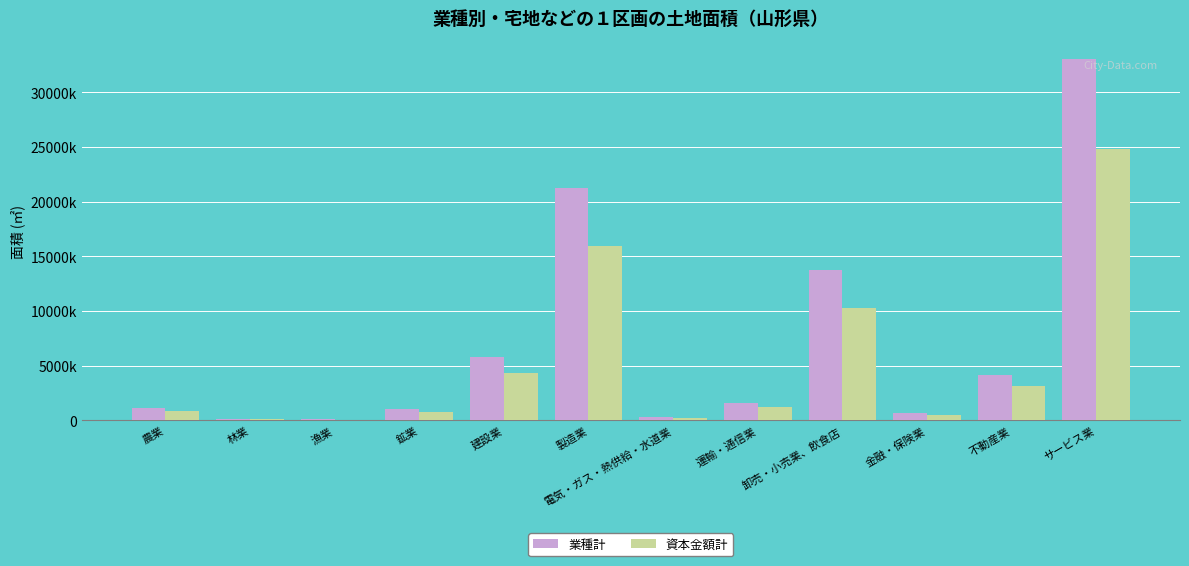

Is the value of 資本金額計 at 農業 greater than the value of 業種計 at 不動産業?

No